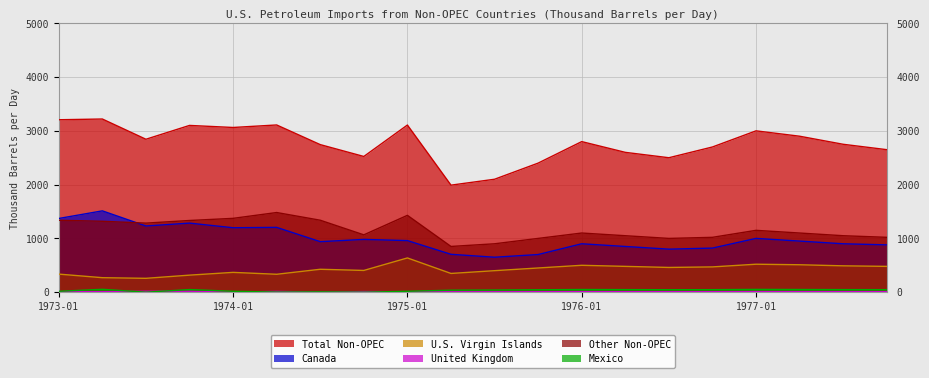

What is the total value across all series at 1976-01?

5360.0